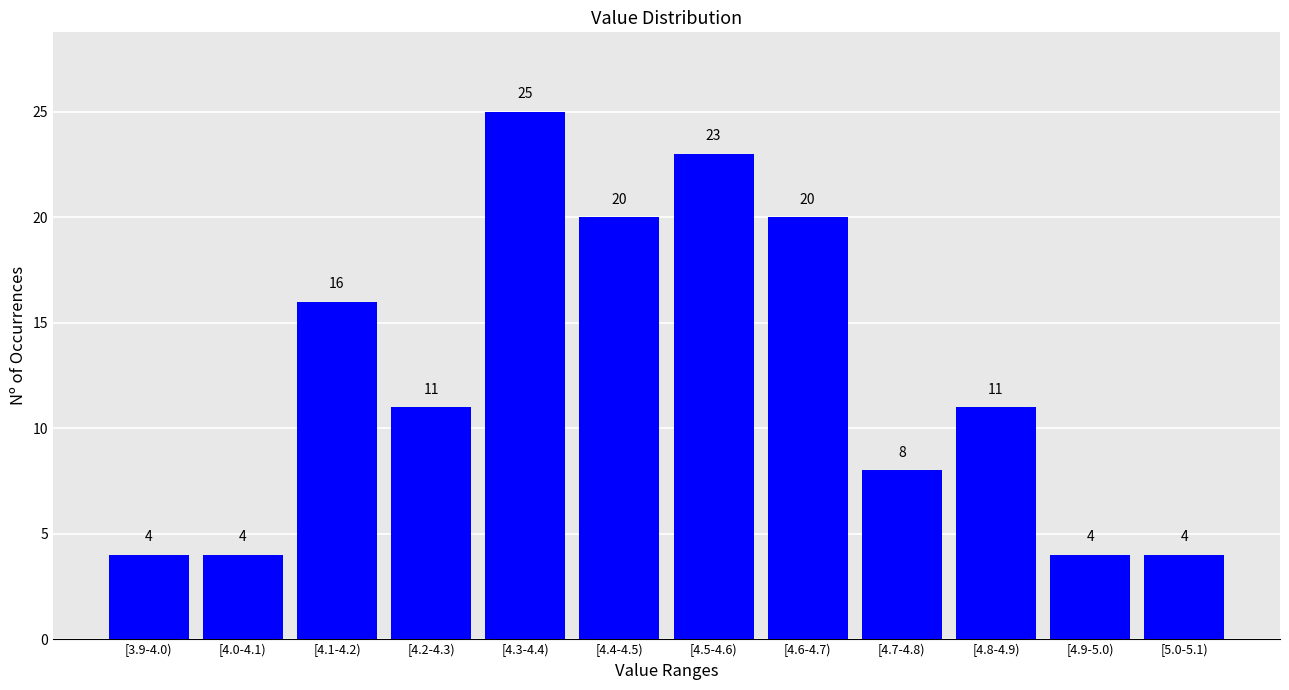

Reading left to right, transcribe all the data shown in this chart.

[3.9-4.0)=4	[4.0-4.1)=4	[4.1-4.2)=16	[4.2-4.3)=11	[4.3-4.4)=25	[4.4-4.5)=20	[4.5-4.6)=23	[4.6-4.7)=20	[4.7-4.8)=8	[4.8-4.9)=11	[4.9-5.0)=4	[5.0-5.1)=4